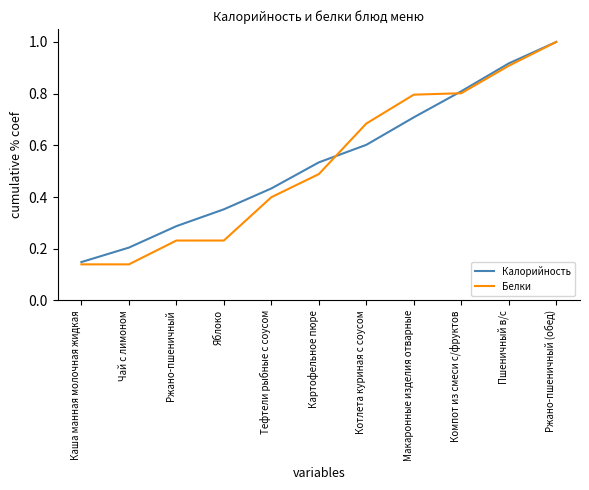

Is the value of Белки at Каша манная молочная жидкая greater than the value of Калорийность at Тефтели рыбные с соусом?

No